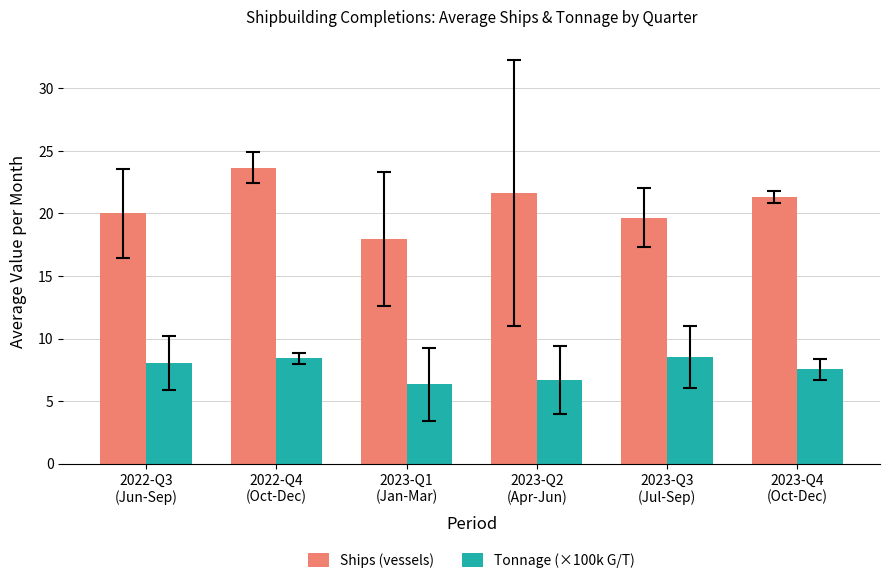

Are the bars grouped side by side (vs. stacked)?

Yes